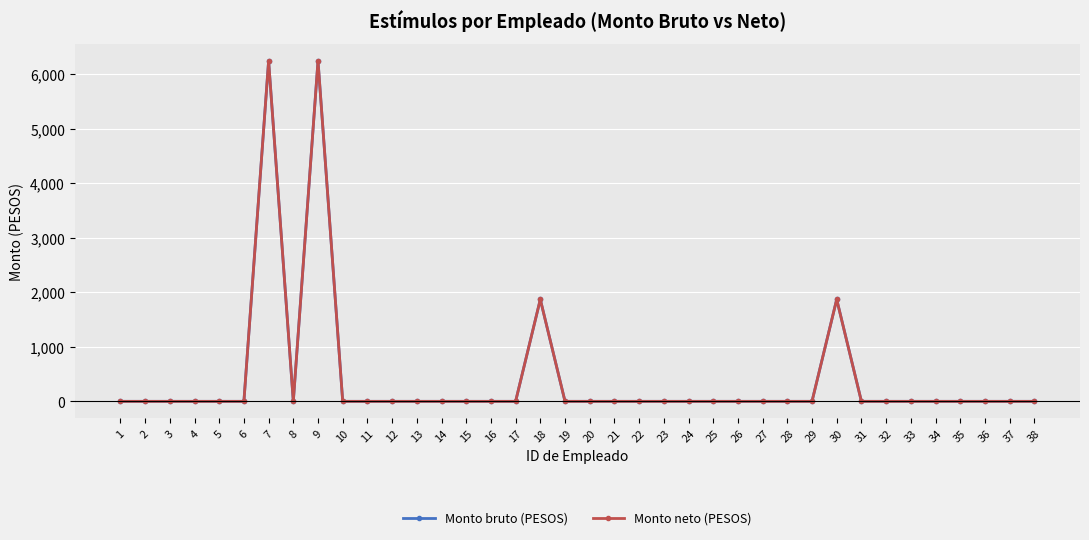

Does the chart have visible grid lines?

Yes